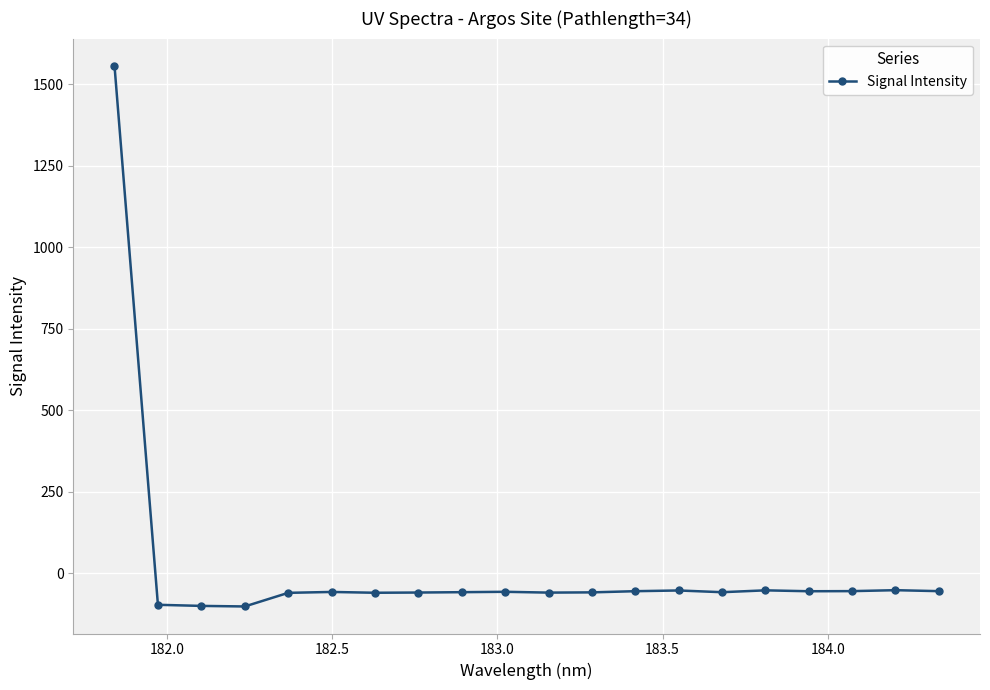

How many lines are shown in the chart?

1